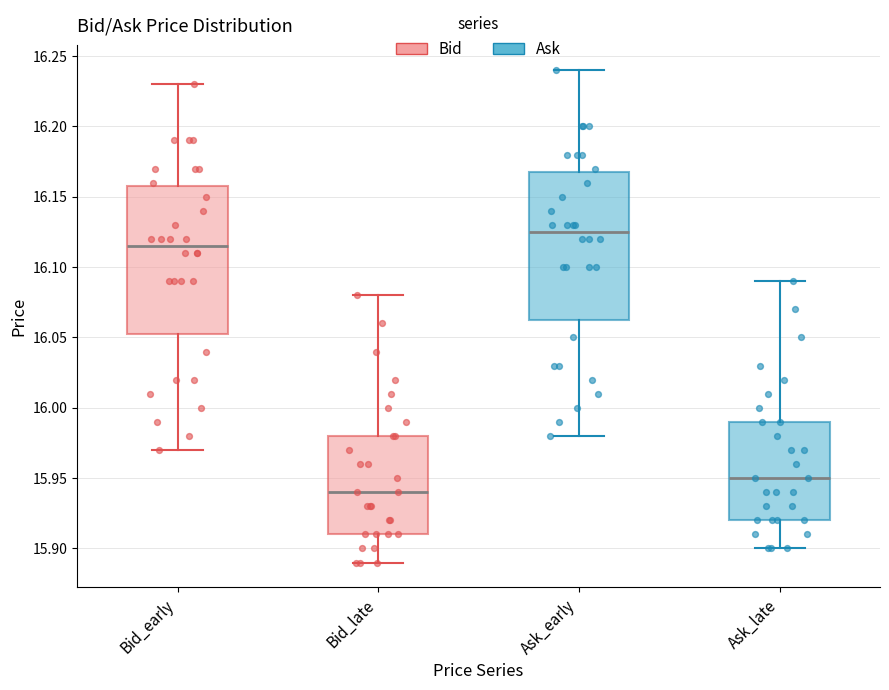

Where does the lower whisker of the box for Ask_early end on the y-axis? The values are not printed on the chart, so give them approximately, as read against the axis.

15.980